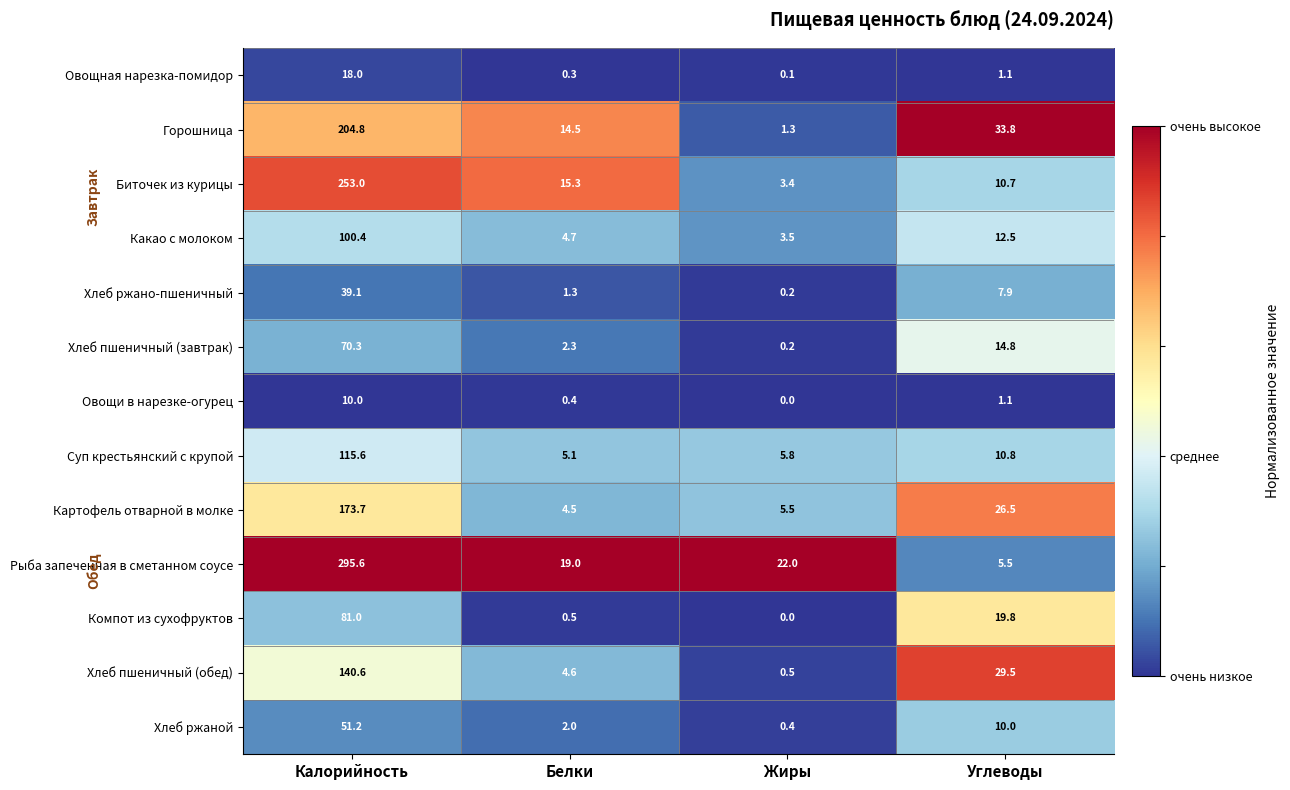

Which series has the largest total across all categories?

Рыба запеченная в сметанном соусе